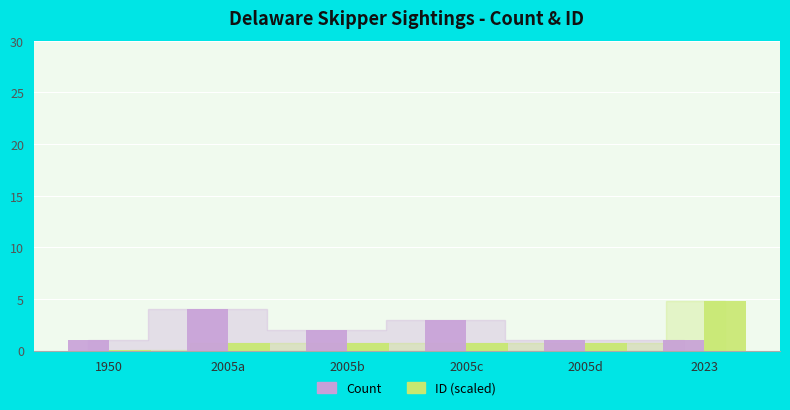

What is the sum of the ID (scaled) values at 2005a and 2005d?

1.4